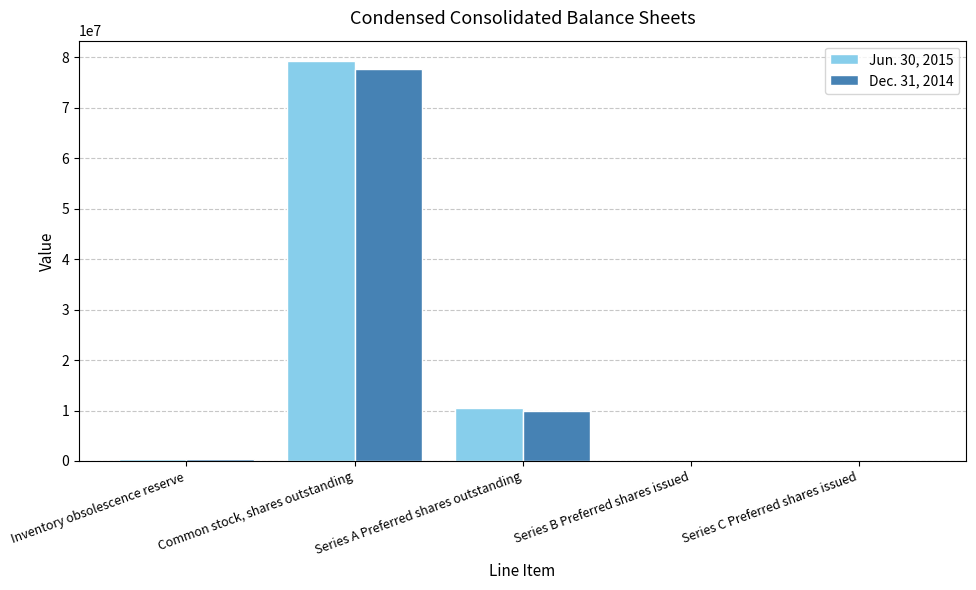

Are the bars horizontal?

No